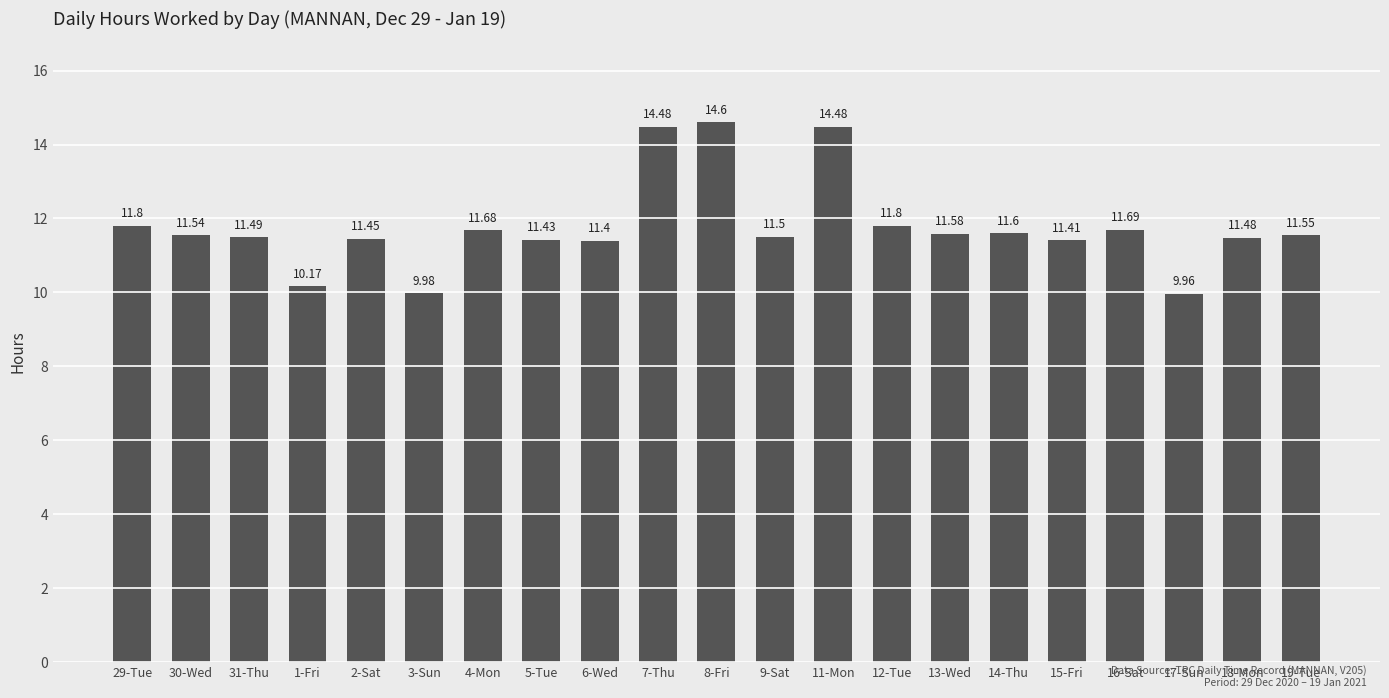

The value at 11-Mon is 14.5. True or false?

True